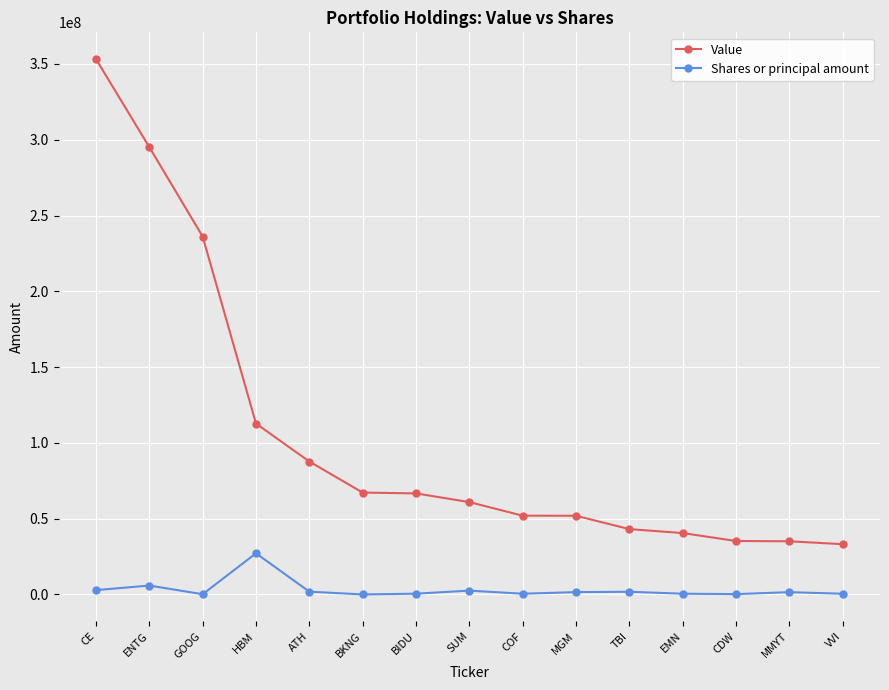

At which category is the sum across all series the highest?

CE